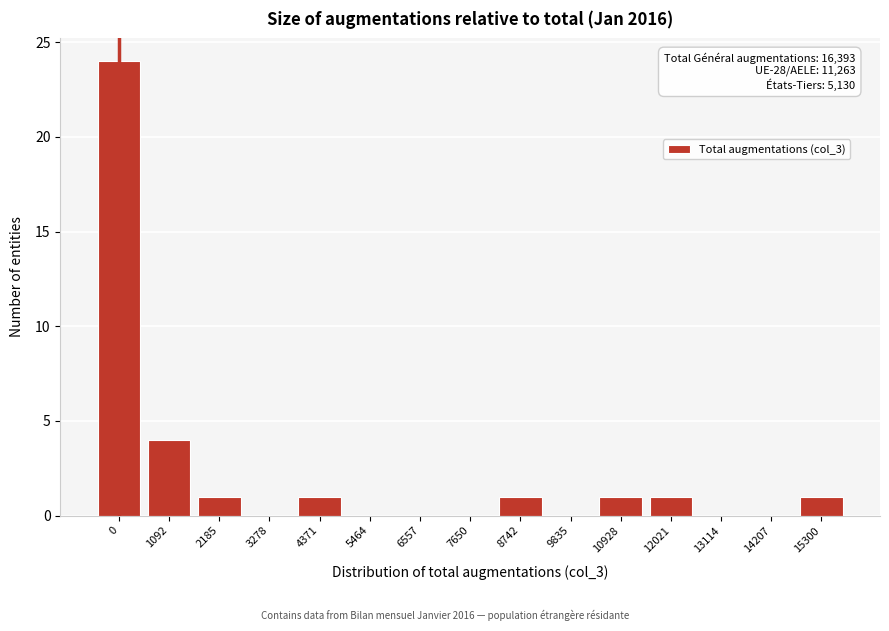

Reading right to left, list all the values displayed in this chart.

15300=1	14207=0	13114=0	12021=1	10928=1	9835=0	8742=1	7650=0	6557=0	5464=0	4371=1	3278=0	2185=1	1092=4	0=24